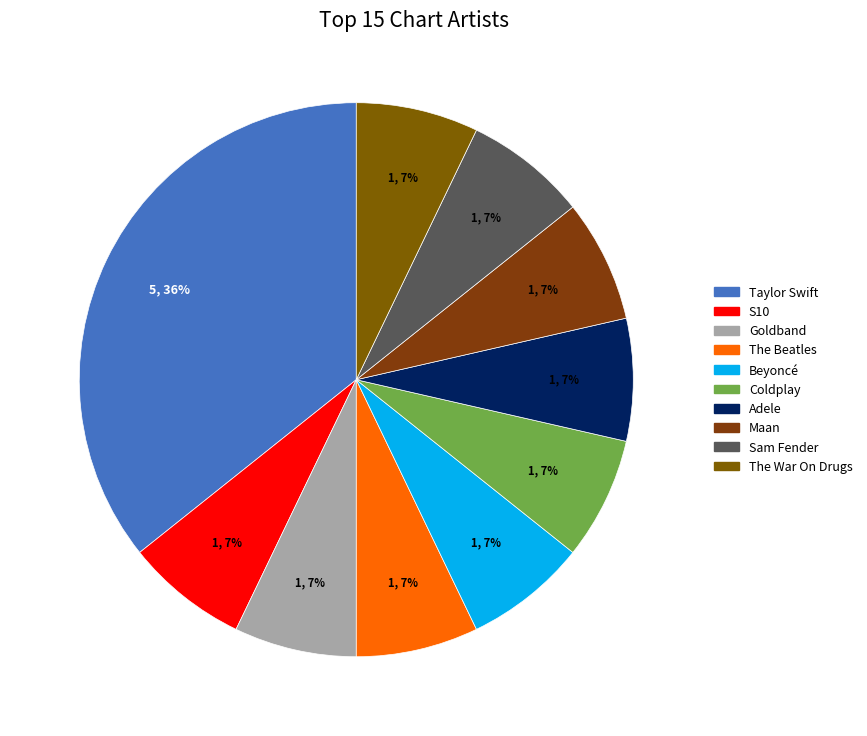

Rank the categories by value from highest to lowest.

Taylor Swift, S10, Goldband, The Beatles, Beyoncé, Coldplay, Adele, Maan, Sam Fender, The War On Drugs